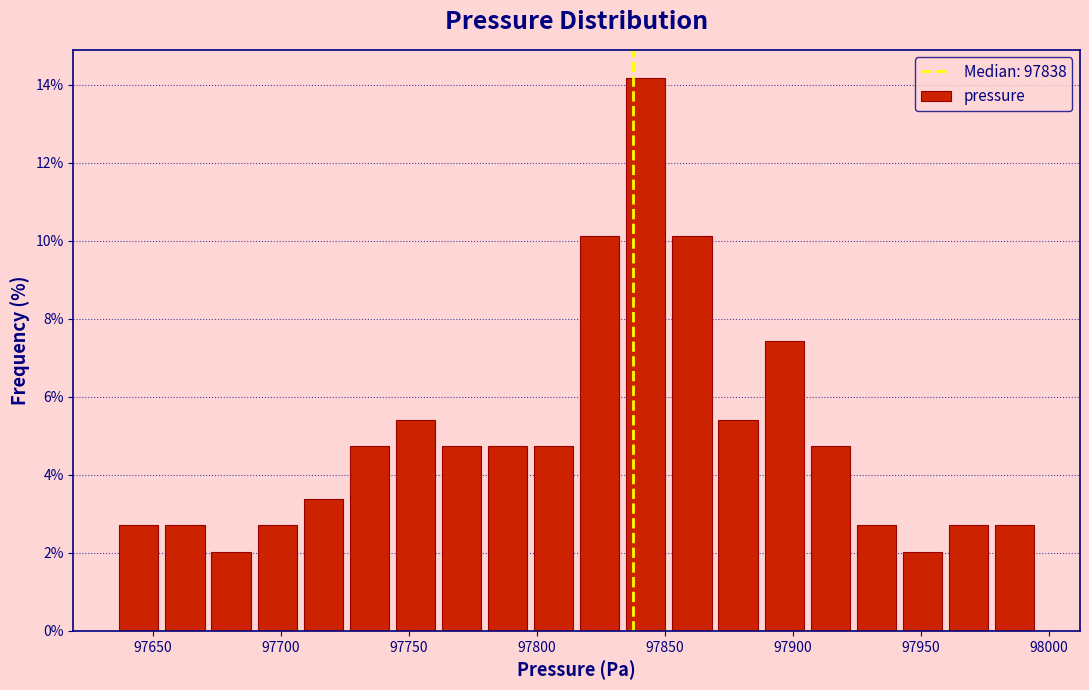

Around what value on the x-axis is the tallest bar? Give the approximate position of its centre, as read against the axis.

97845